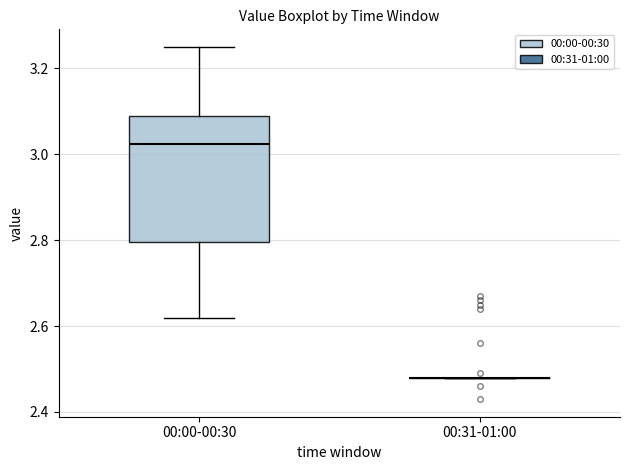

Reading left to right, read every box against the y-axis: the position of its median line, the range the box covers, and the ends of its whiskers. The values are not printed on the chart, so give them approximately, as read against the axis.

00:00-00:30: median 3.02, box 2.80 to 3.10, whiskers 2.62 to 3.26
00:31-01:00: box collapsed to a line at 2.48, whiskers 2.48 to 2.48